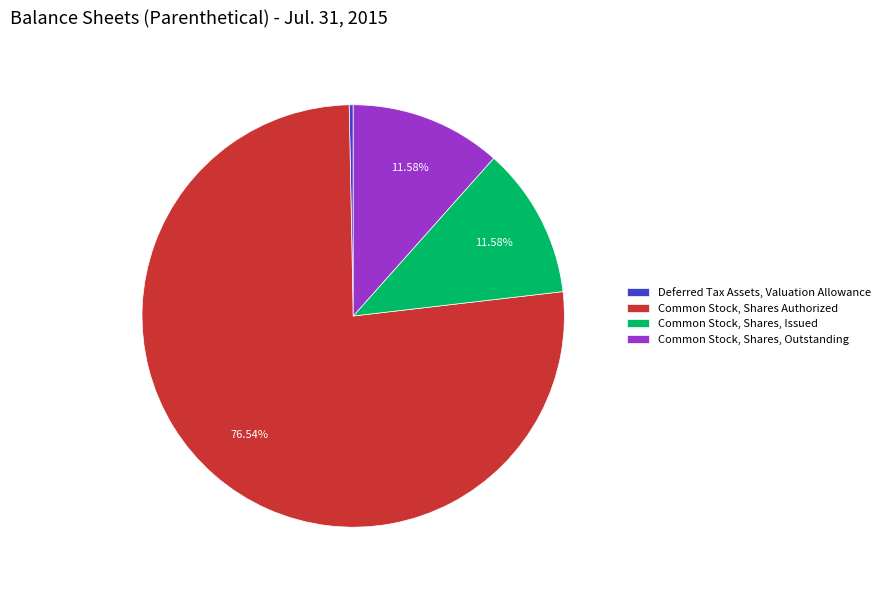

To the nearest percent, what is the average slice percentage?

25%